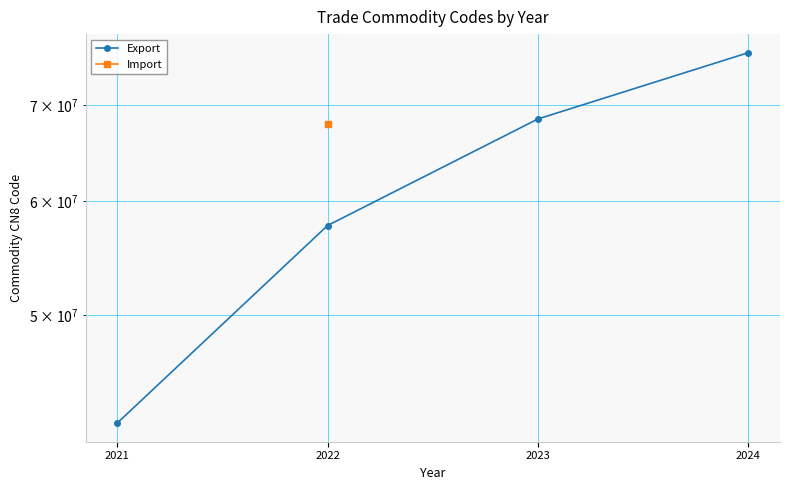

At which label does Import reach its peak?

2021